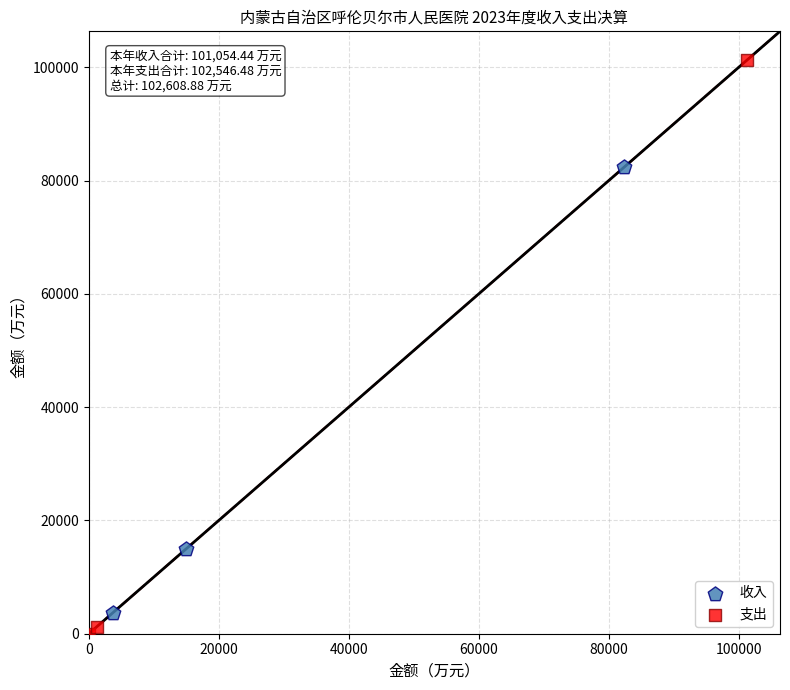

Which series reaches the maximum Y coordinate?

支出